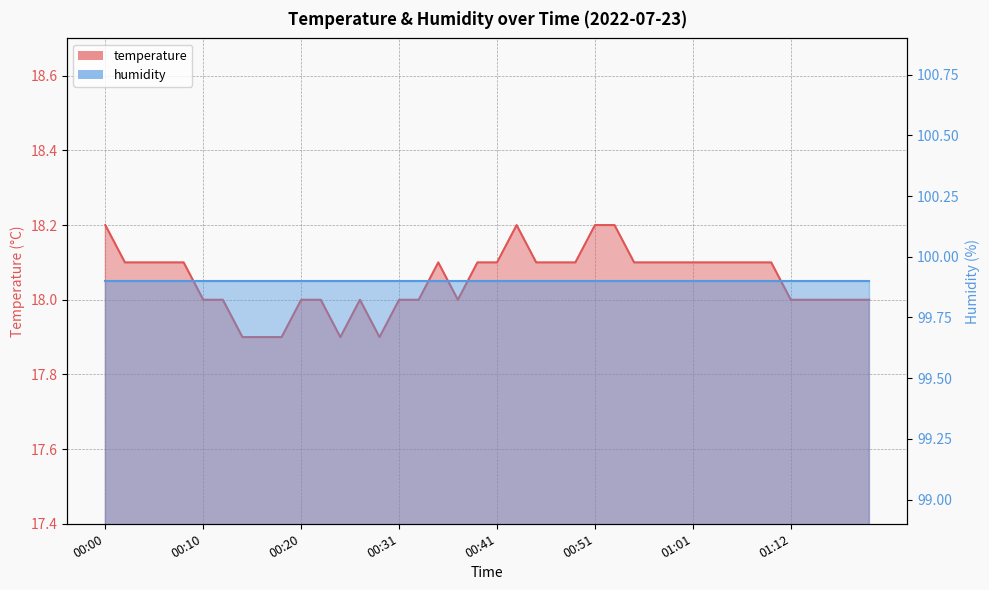

What is the average value?

18.1